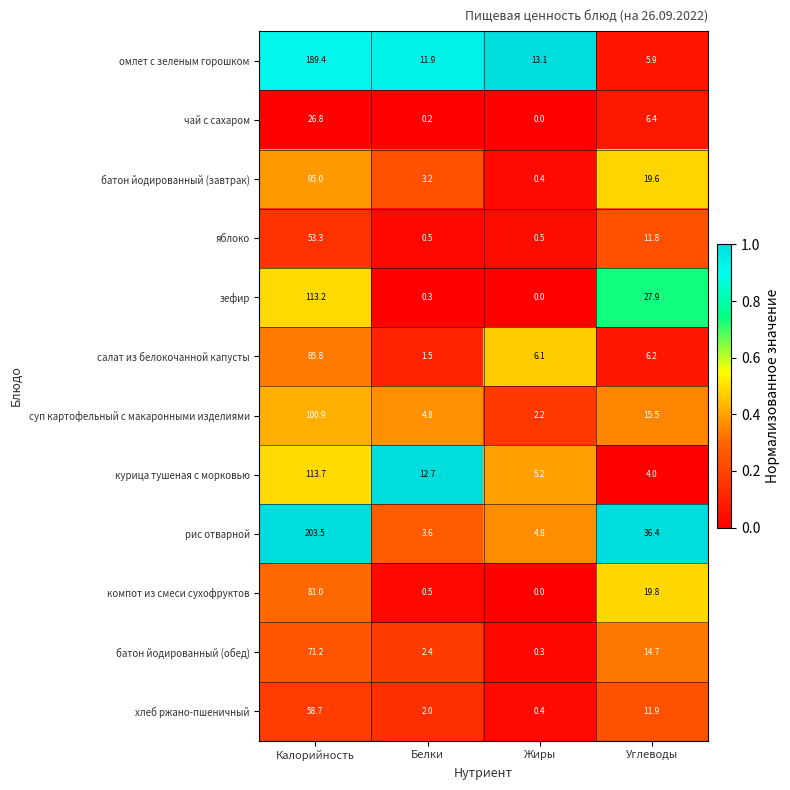

What is the maximum value shown in the chart?

203.5